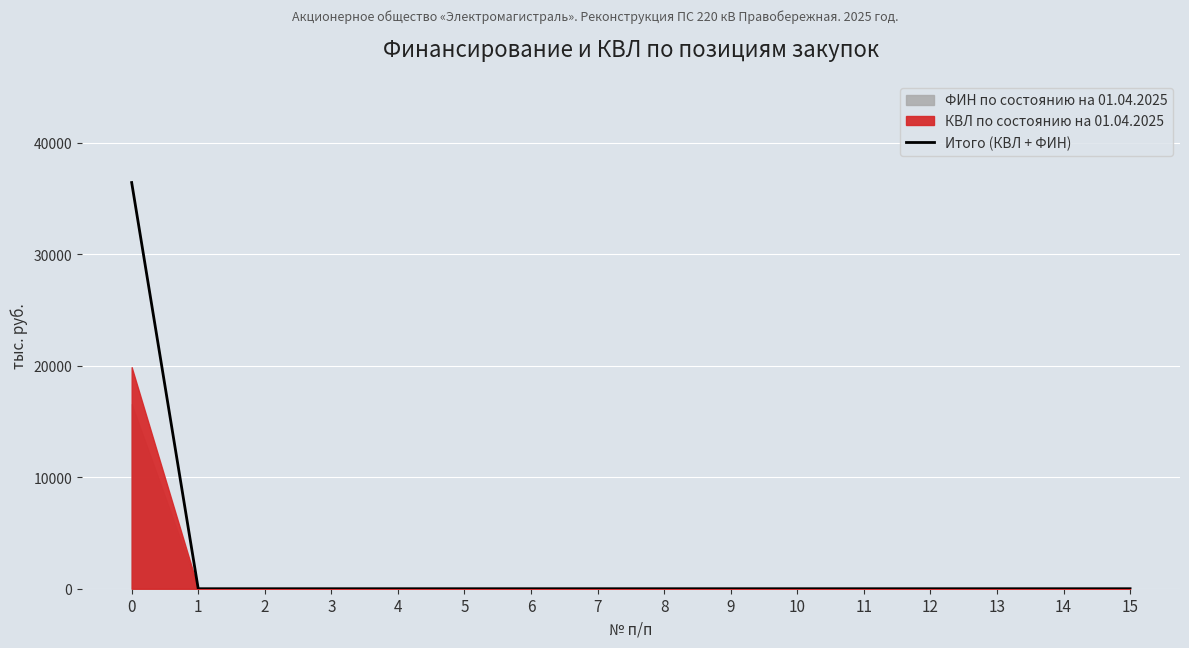

At which label is the value closest to 18214?

1